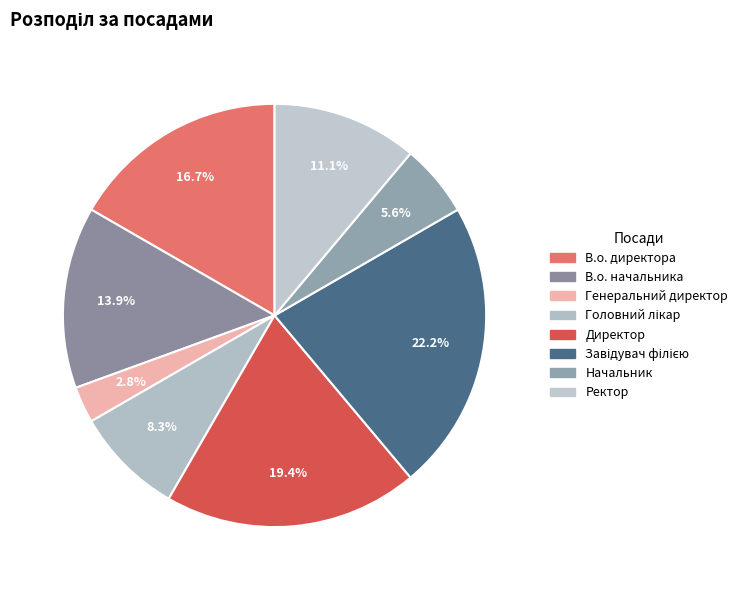

To the nearest percent, what is the difference between the В.о. начальника and В.о. директора slice percentages?

3%